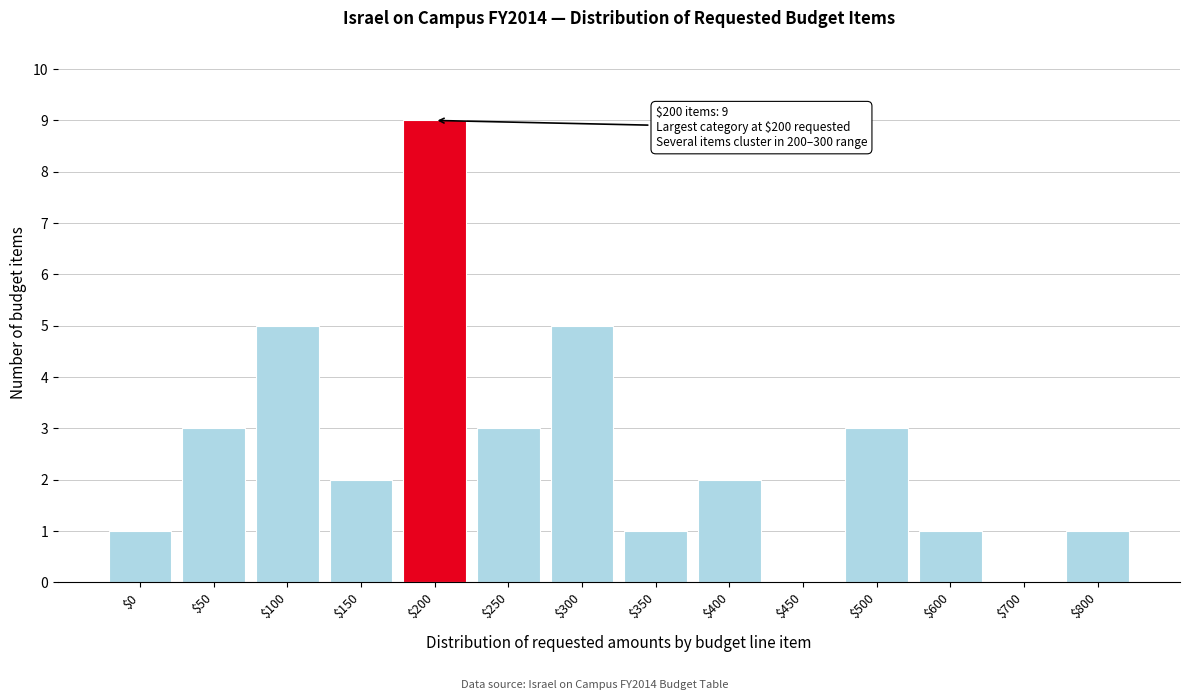

True or false: the data shows 4 at $250.

False